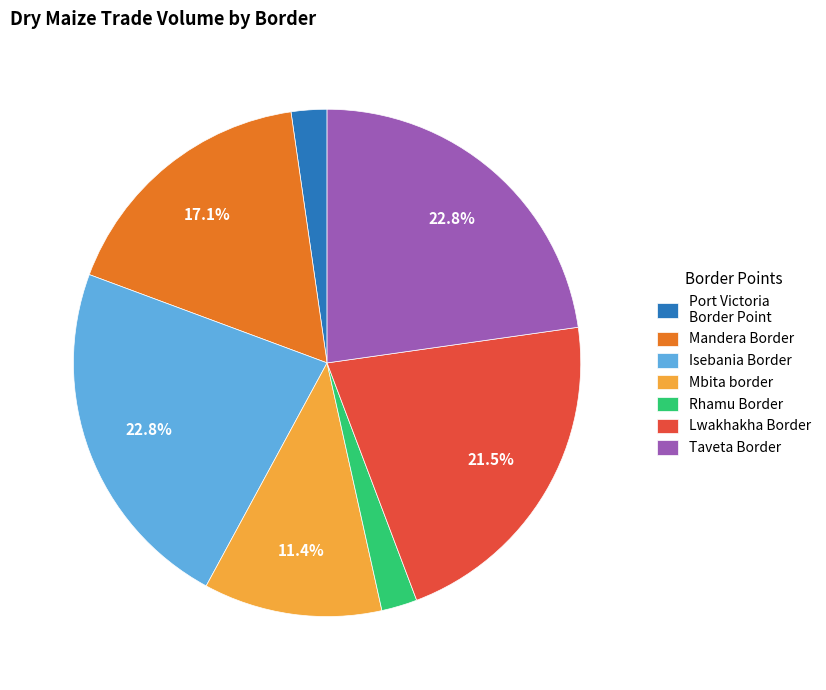

Is Rhamu Border the majority of the pie?

No